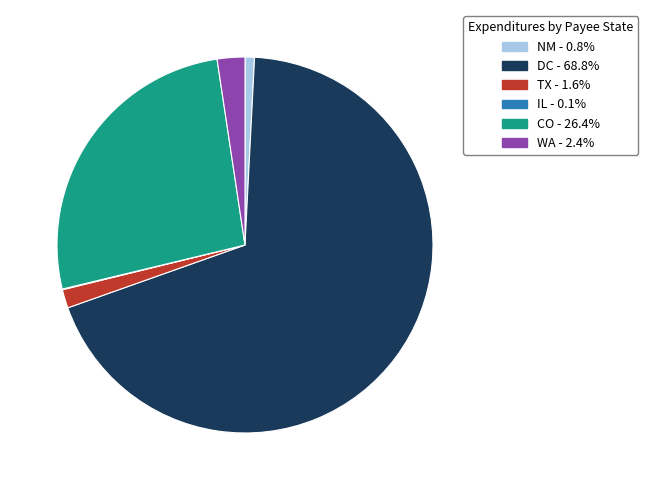

Is there a majority slice in this chart?

Yes